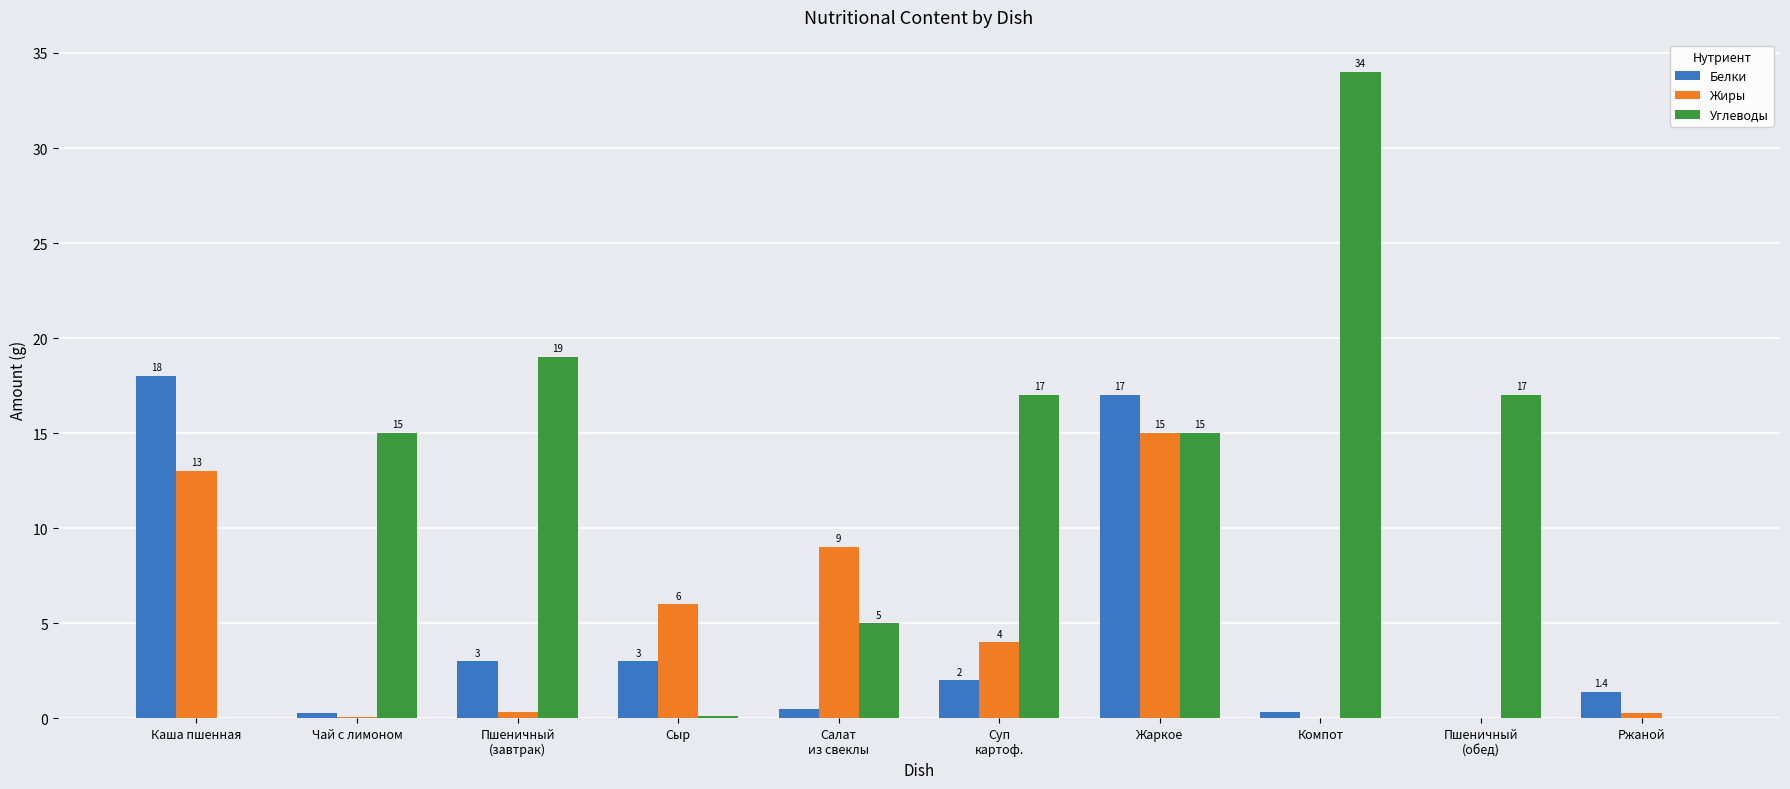

Between Пшеничный
(завтрак) and Ржаной, which series saw the biggest shift?

Углеводы